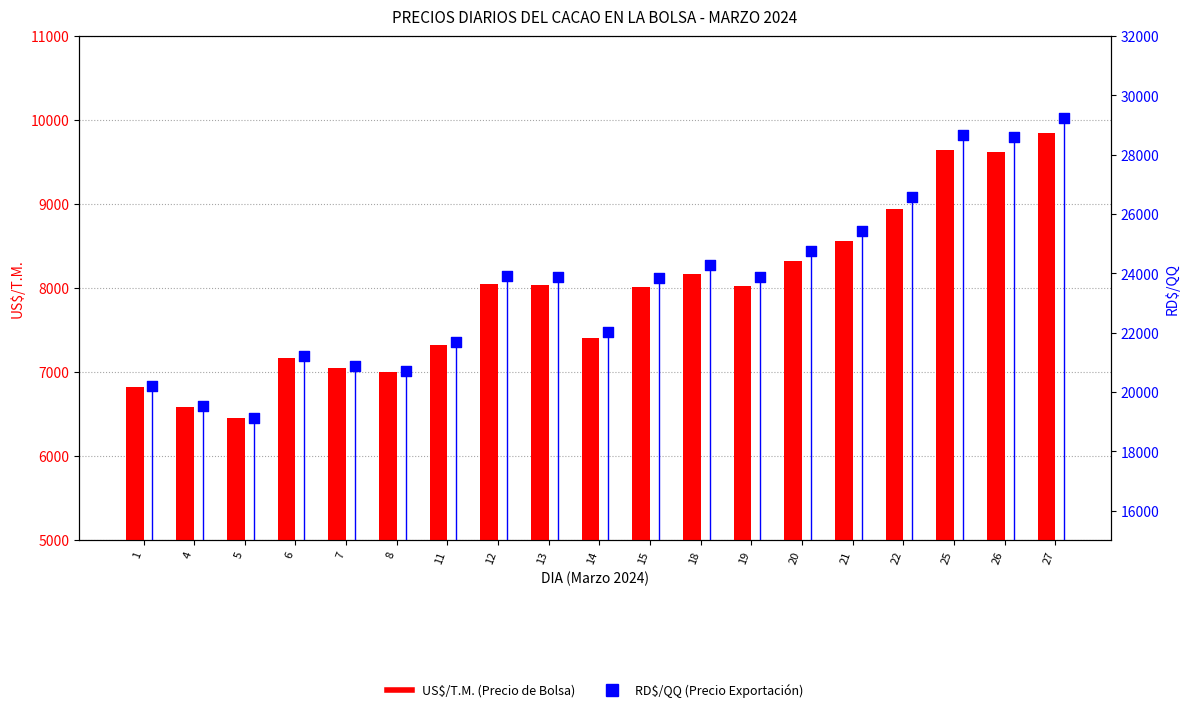

Is the value of RD$/QQ at 27 greater than the value of US$/T.M. at 11?

Yes